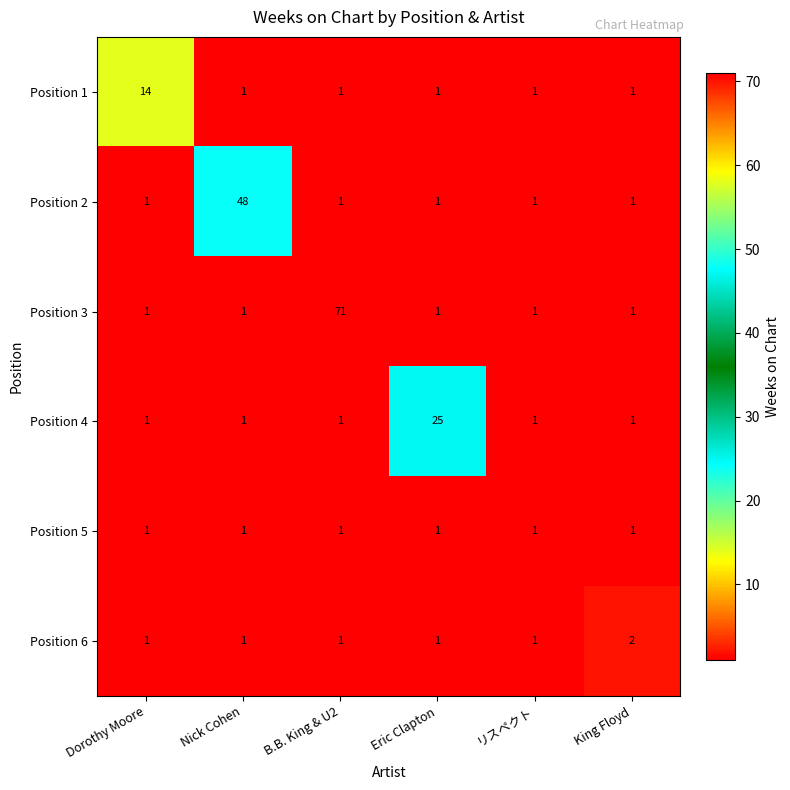

What is the average value of the Position 1 series?

3